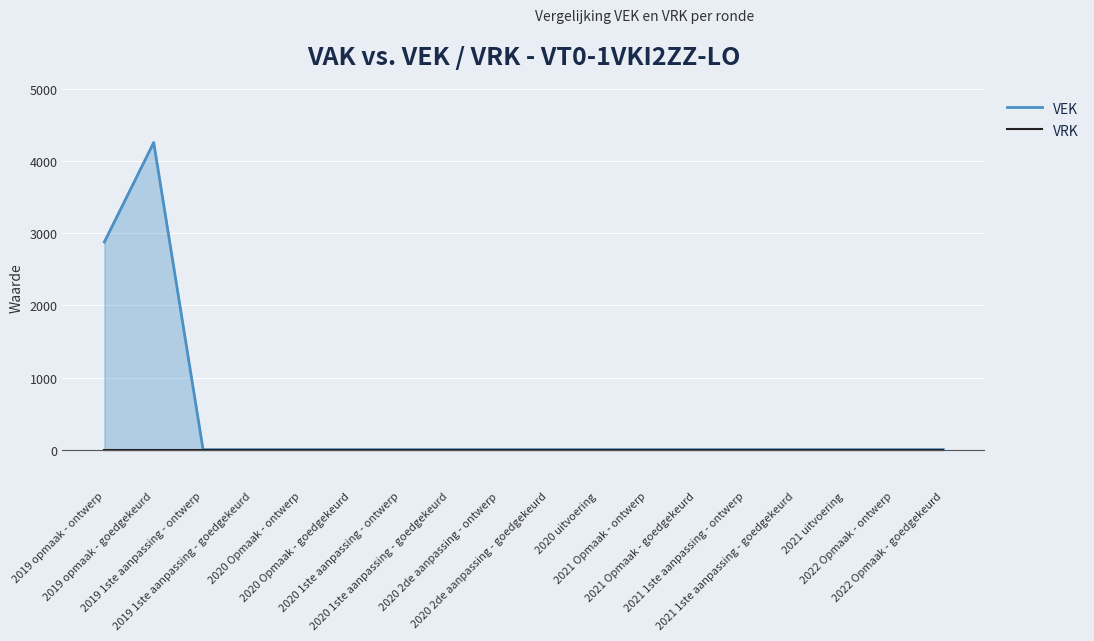

True or false: VRK has more than 0 points higher than both neighbors.

False